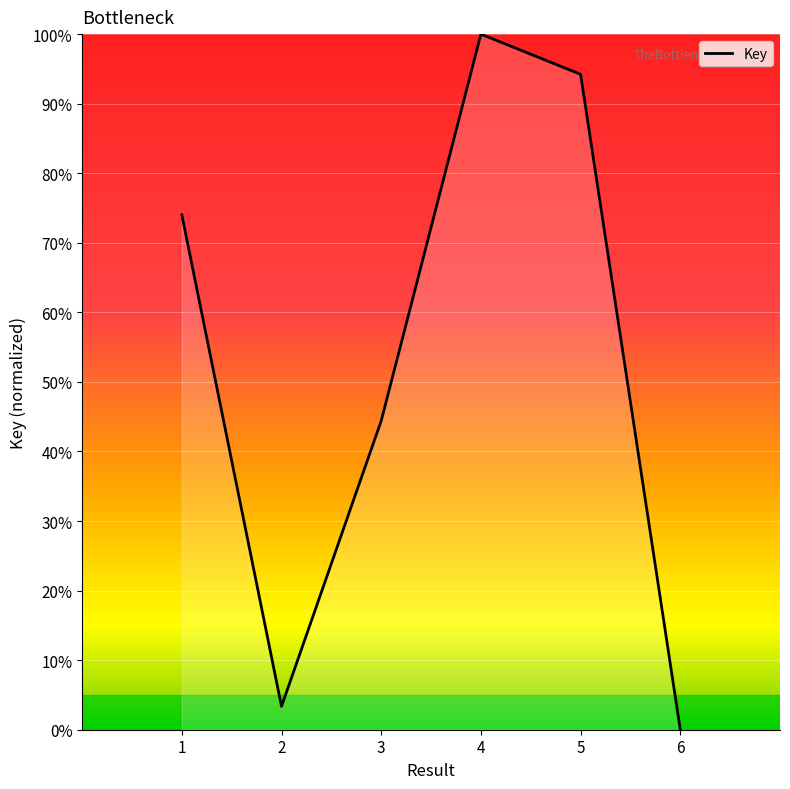

Which has a higher value, 6 or 5?

5